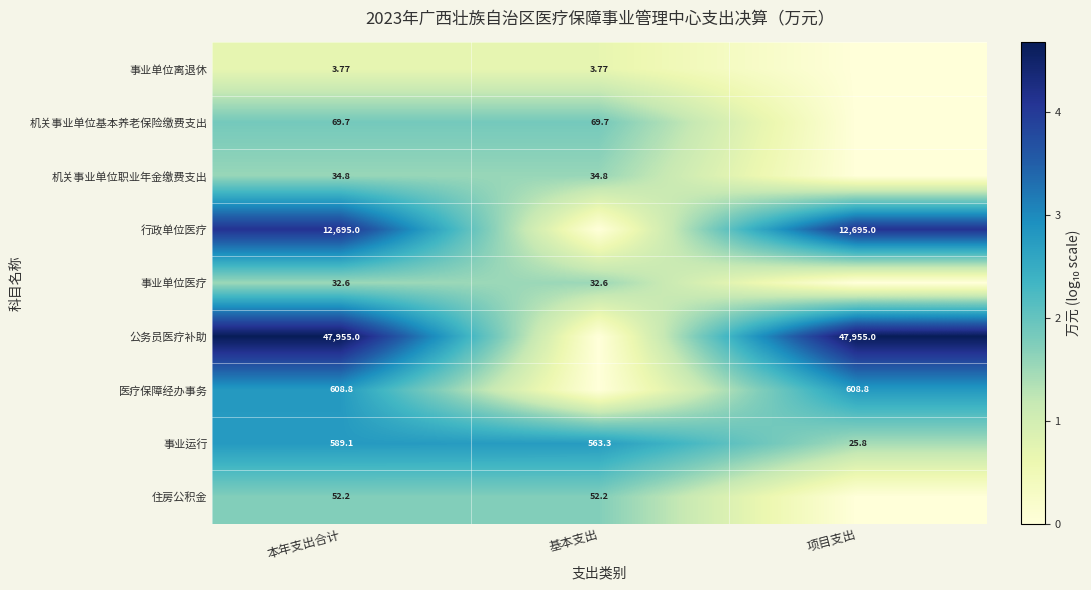

How many data points in 事业运行 are less than 563?

1